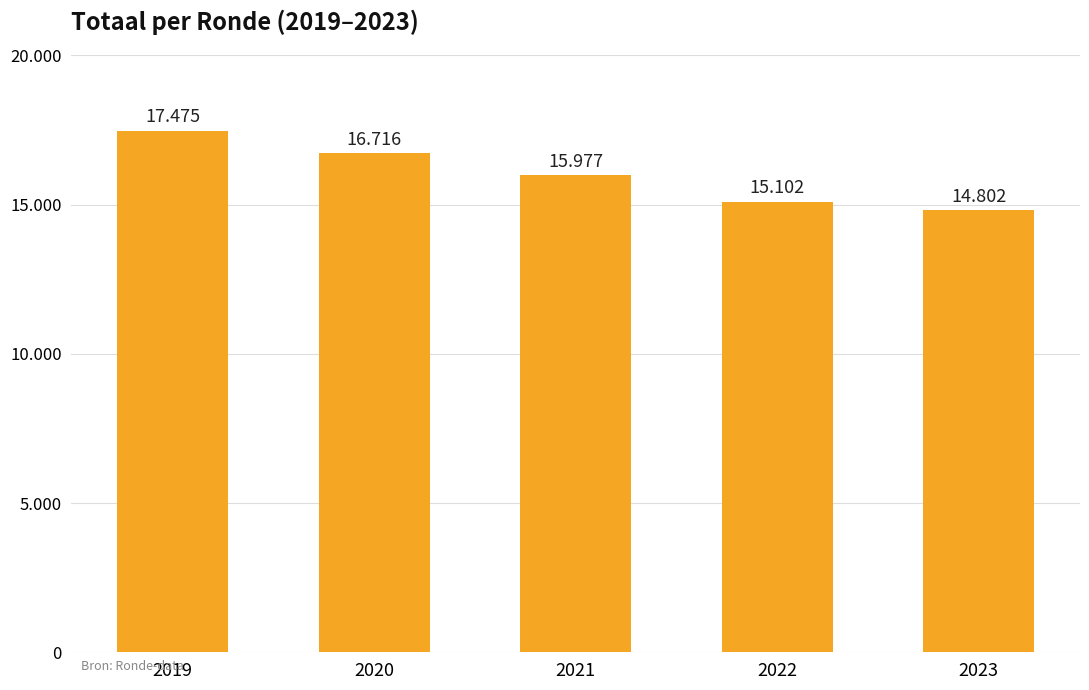

What is the value of the 1st bar from the left?

17475